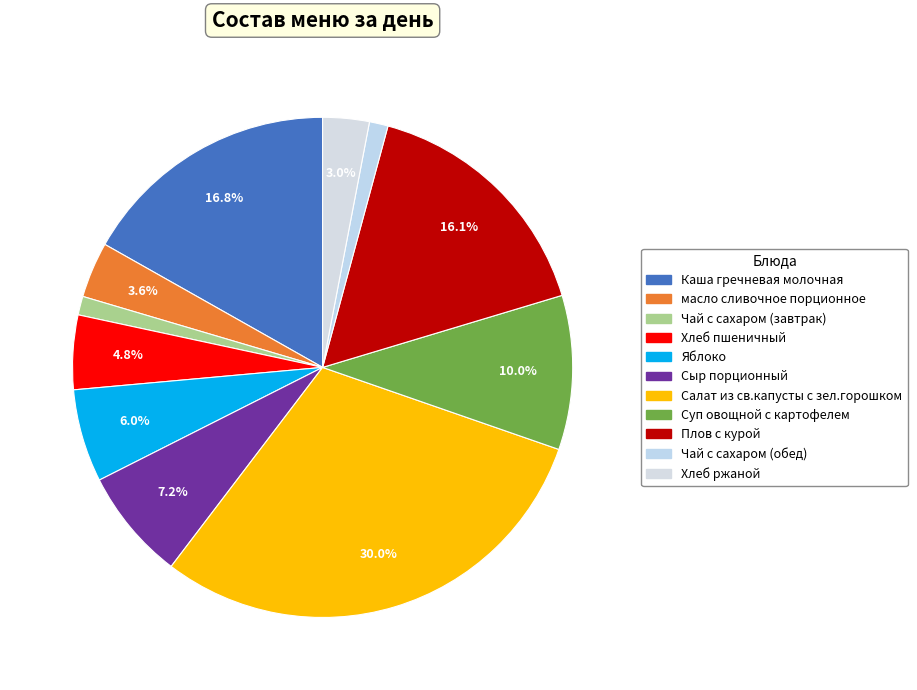

Rank the categories by value from lowest to highest.

Чай с сахаром (завтрак), Чай с сахаром (обед), Хлеб ржаной, масло сливочное порционное, Хлеб пшеничный, Яблоко, Сыр порционный, Суп овощной с картофелем, Плов с курой, Каша гречневая молочная, Салат из св.капусты с зел.горошком